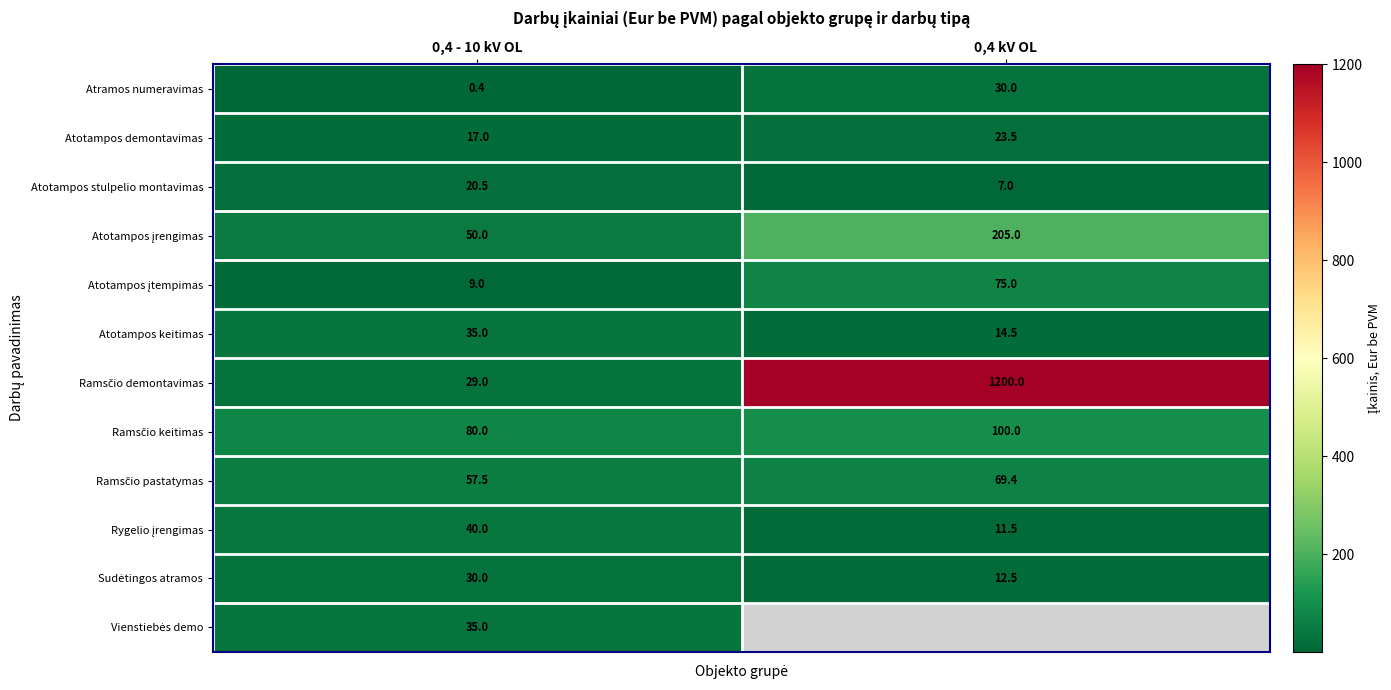

How many series are shown in this chart?

12